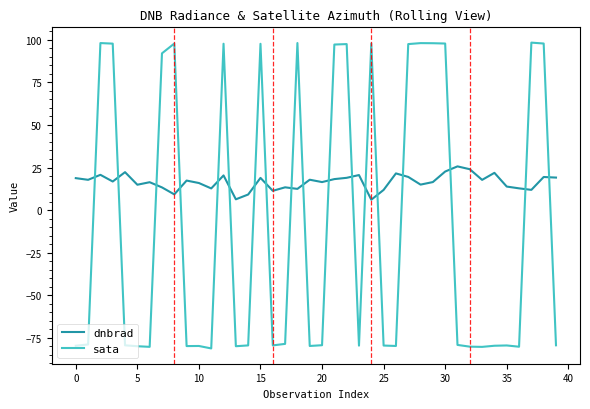

Which series has the widest spread of values?

sata